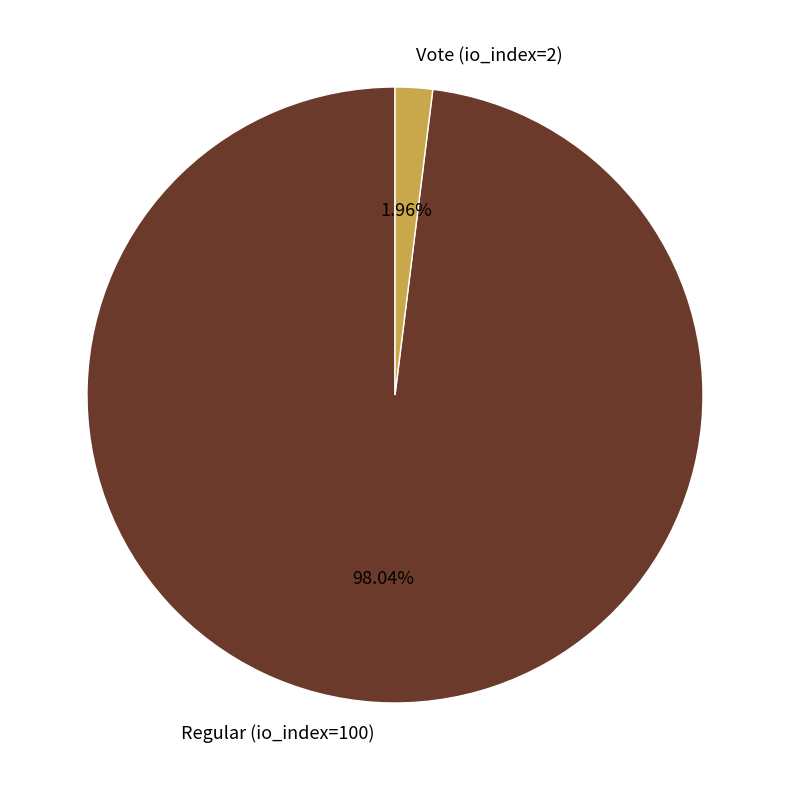

Which has a higher value, Regular (io_index=100) or Vote (io_index=2)?

Regular (io_index=100)